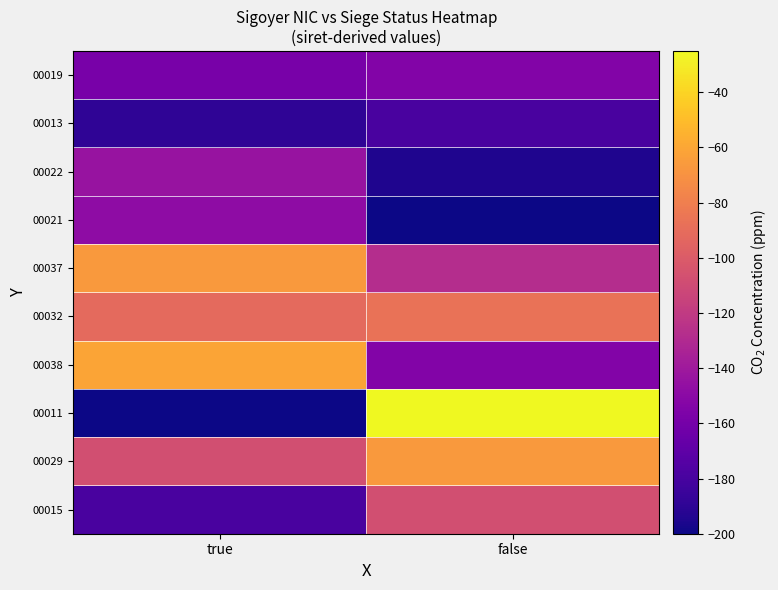

Count the number of data series in this chart.

10